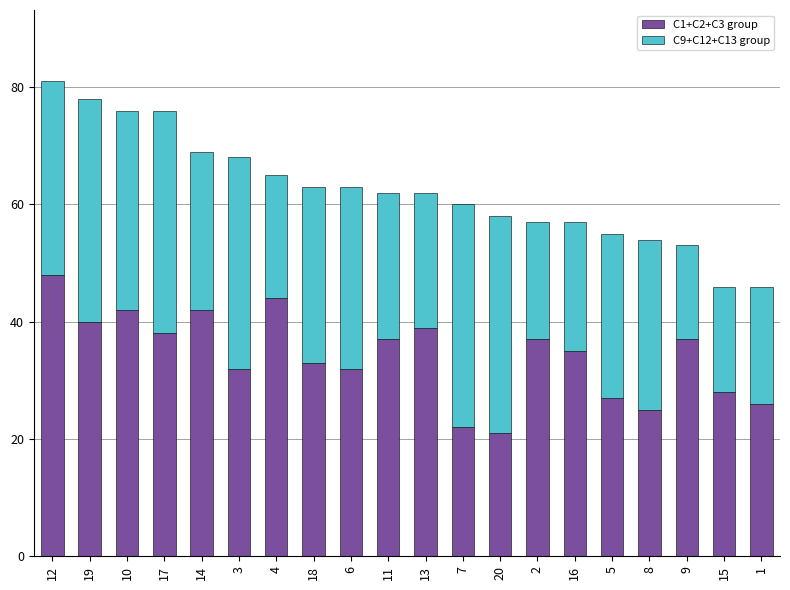

What is the maximum value for C1+C2+C3 group?

48